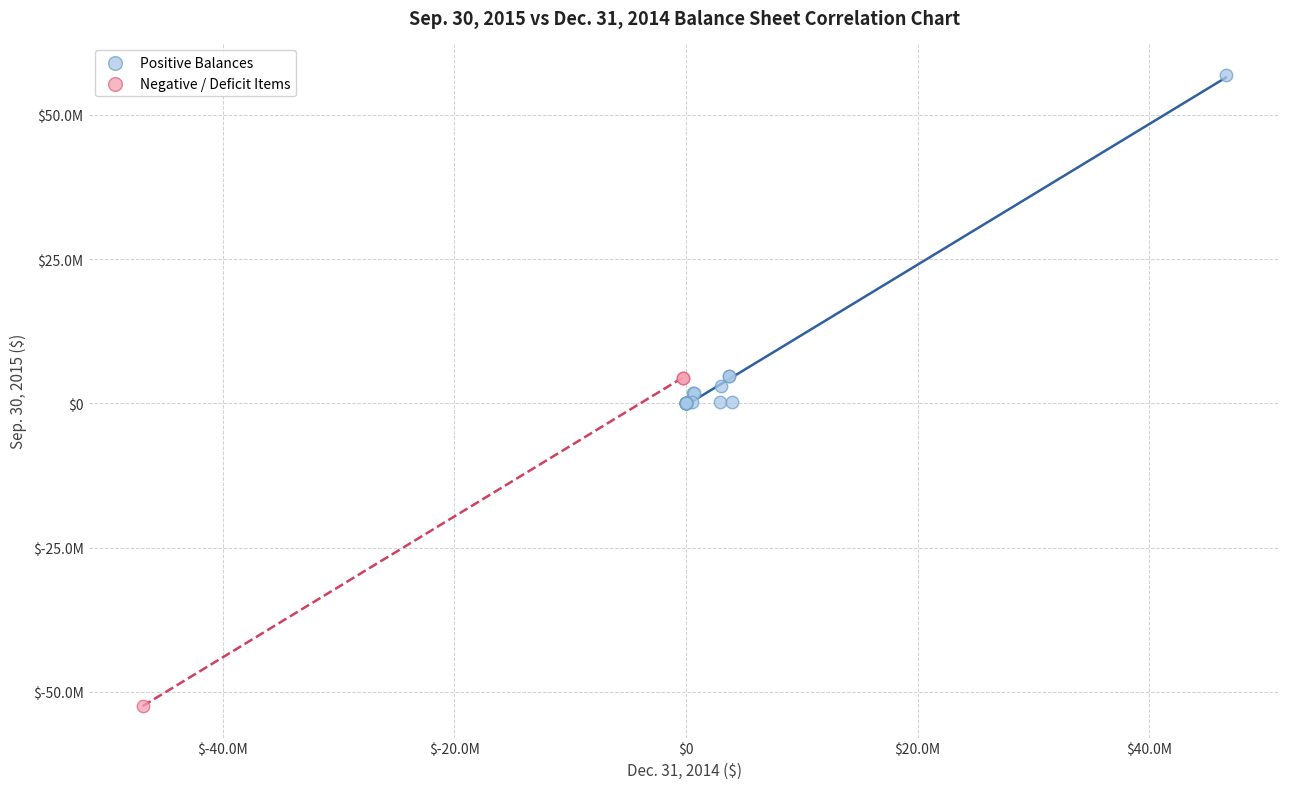

Which series contains the highest Y value?

Positive Balances